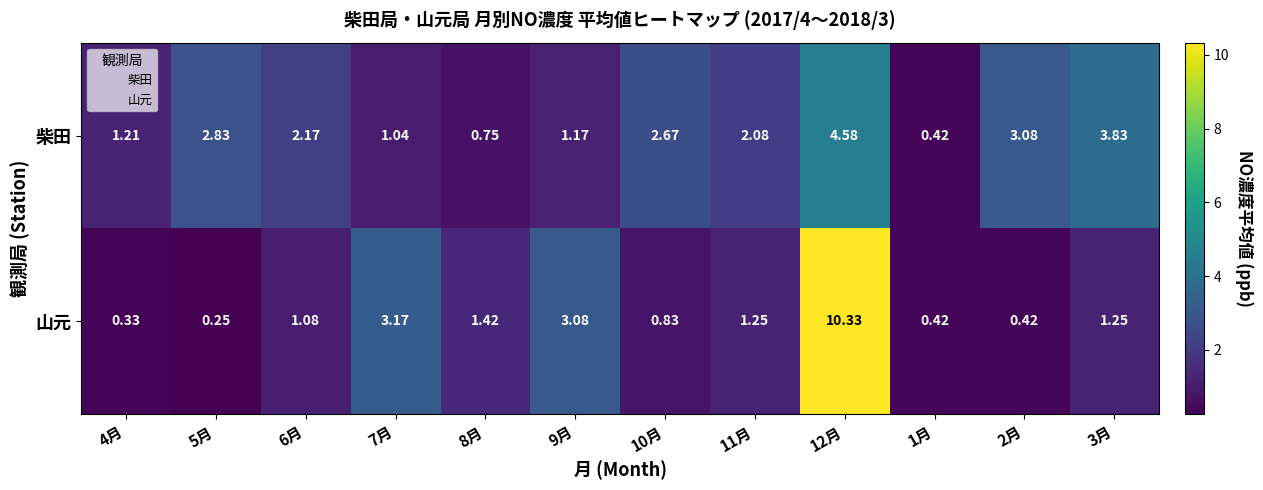

Which series has the widest spread of values?

山元